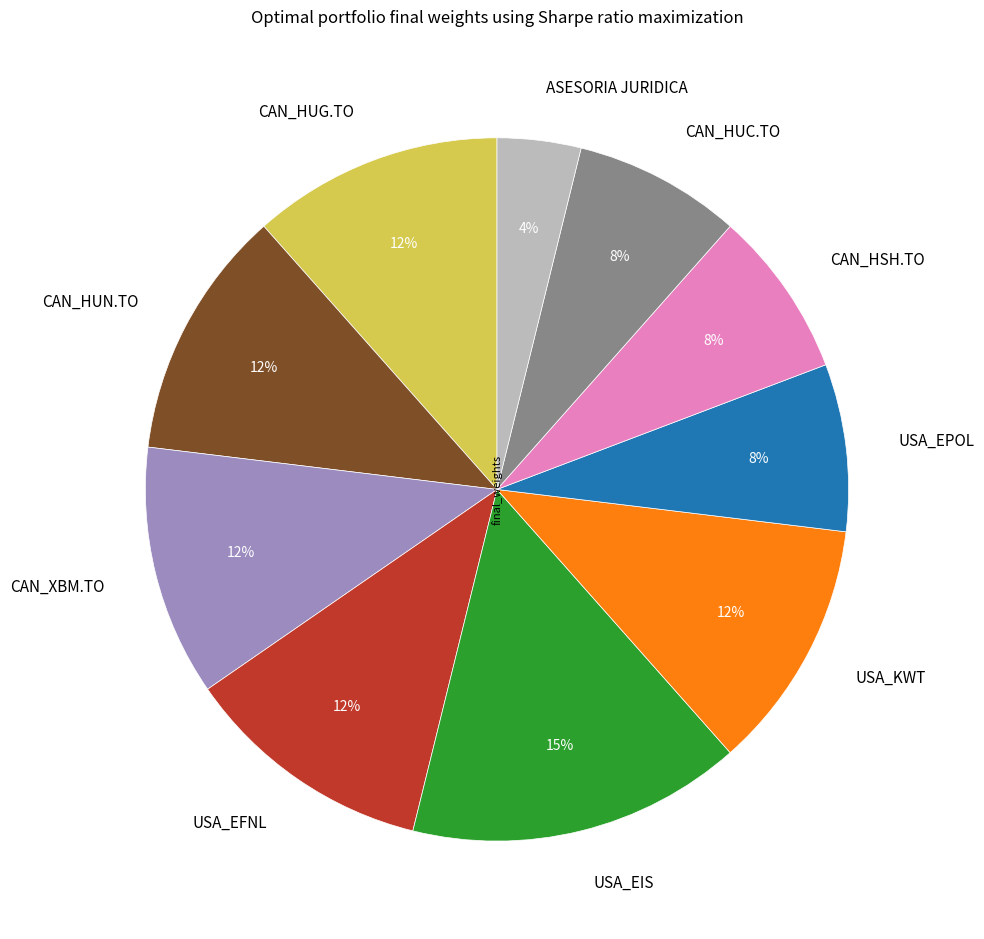

Is there a majority slice in this chart?

No